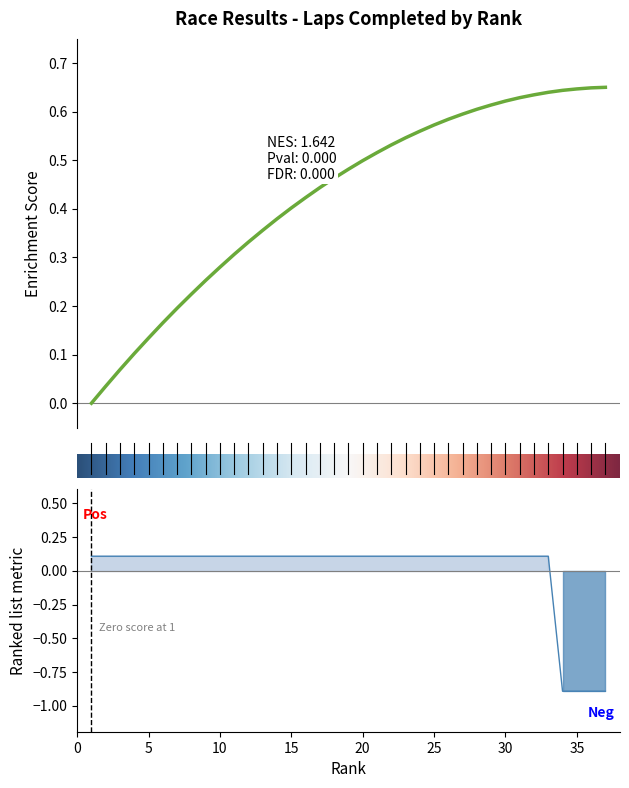

How many lines are shown in the chart?

1